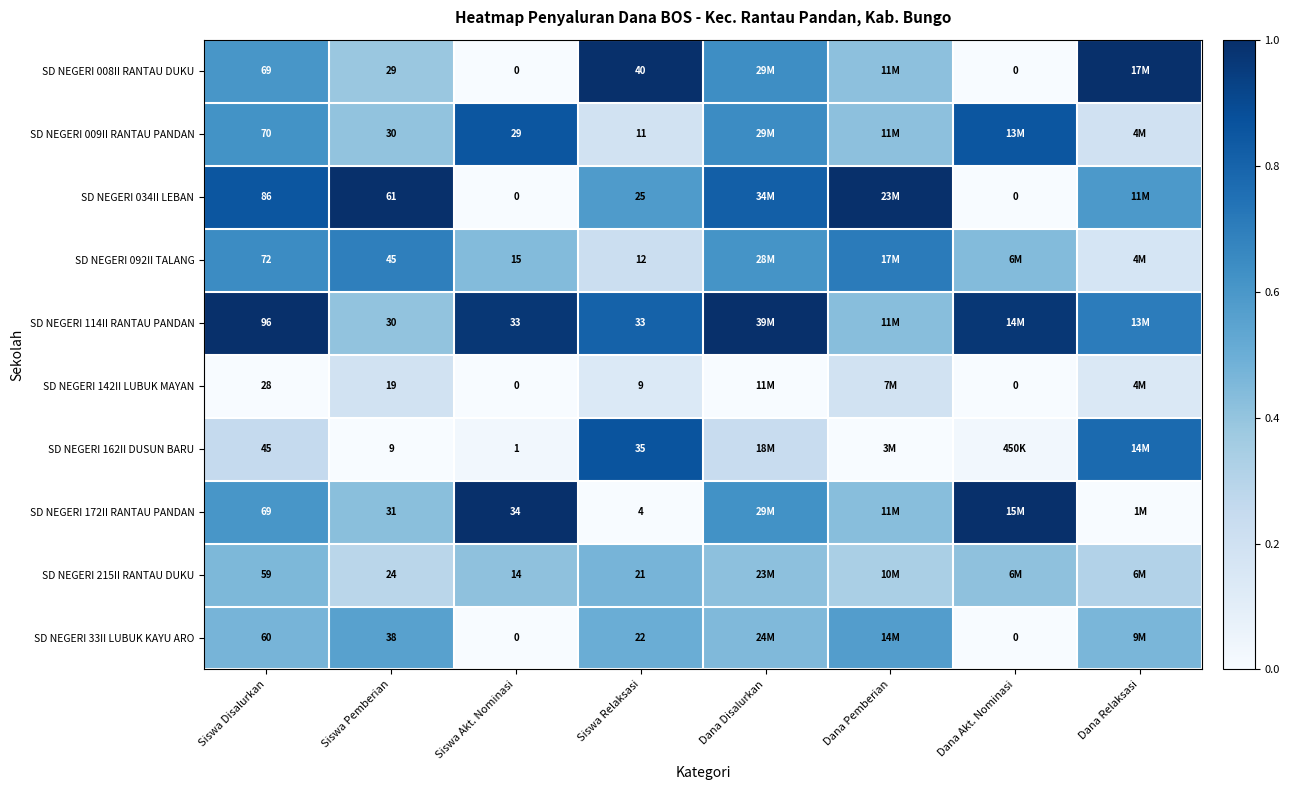

How many SD NEGERI 33II LUBUK KAYU ARO values are between 0 and 1?

8